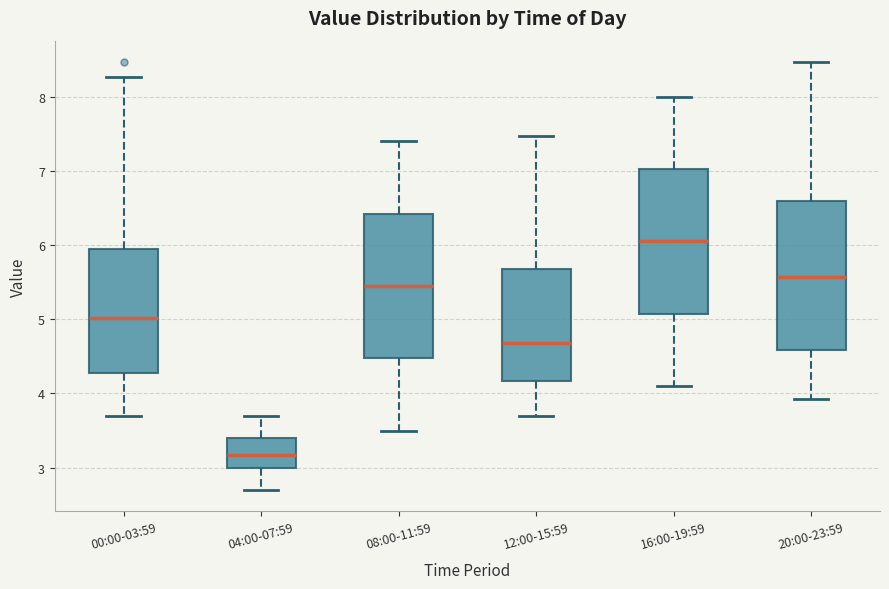

Reading left to right, transcribe this box plot: for each box, give where its median line is, the range the box spans, and where its two whiskers end, as read against the y-axis. The values are not printed on the chart, so give them approximately, as read against the axis.

00:00-03:59: median 5.0, box 4.3 to 5.9, whiskers 3.7 to 8.3
04:00-07:59: median 3.2, box 3.0 to 3.4, whiskers 2.7 to 3.7
08:00-11:59: median 5.5, box 4.5 to 6.4, whiskers 3.5 to 7.4
12:00-15:59: median 4.7, box 4.2 to 5.7, whiskers 3.7 to 7.5
16:00-19:59: median 6.1, box 5.1 to 7.0, whiskers 4.1 to 8.0
20:00-23:59: median 5.6, box 4.6 to 6.6, whiskers 3.9 to 8.5